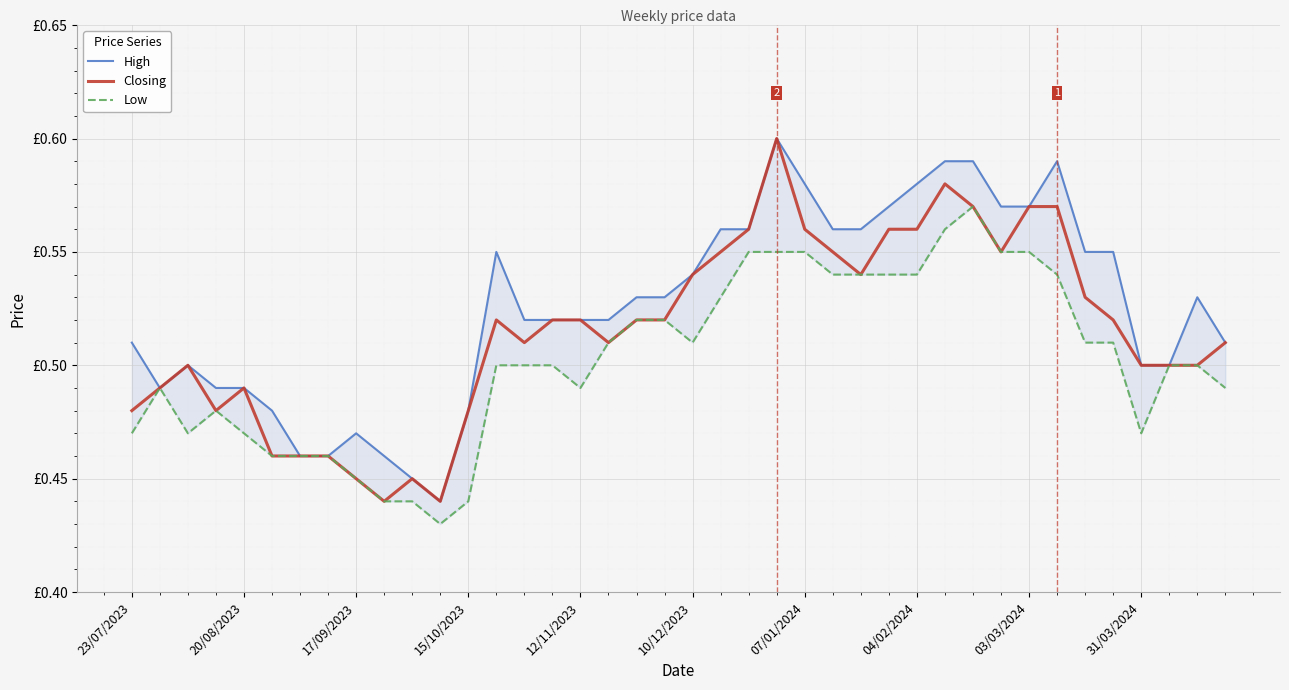

The value of Closing at 10/12/2023 is 0.8. True or false?

False